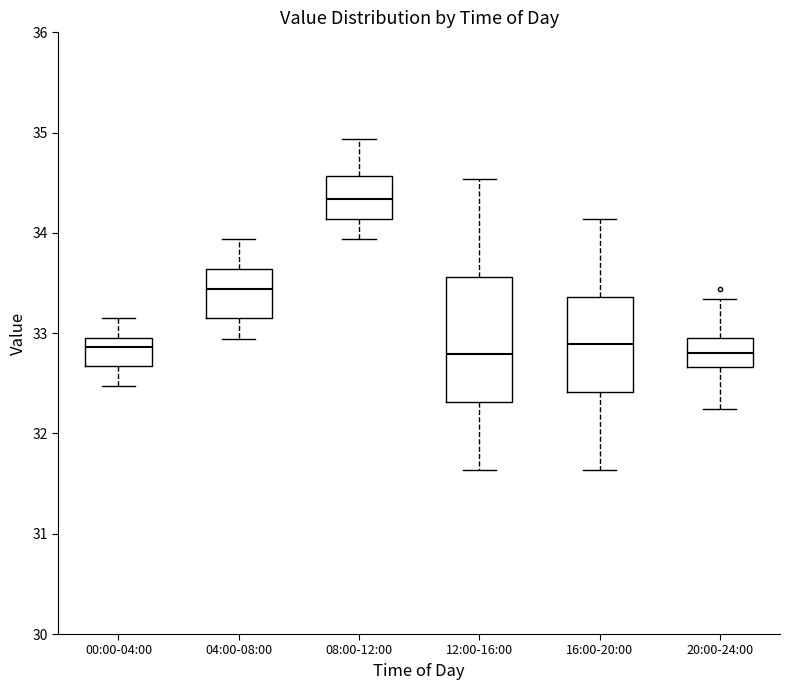

Where is the lower edge of the box for 08:00-12:00 on the y-axis? The values are not printed on the chart, so give them approximately, as read against the axis.

34.1